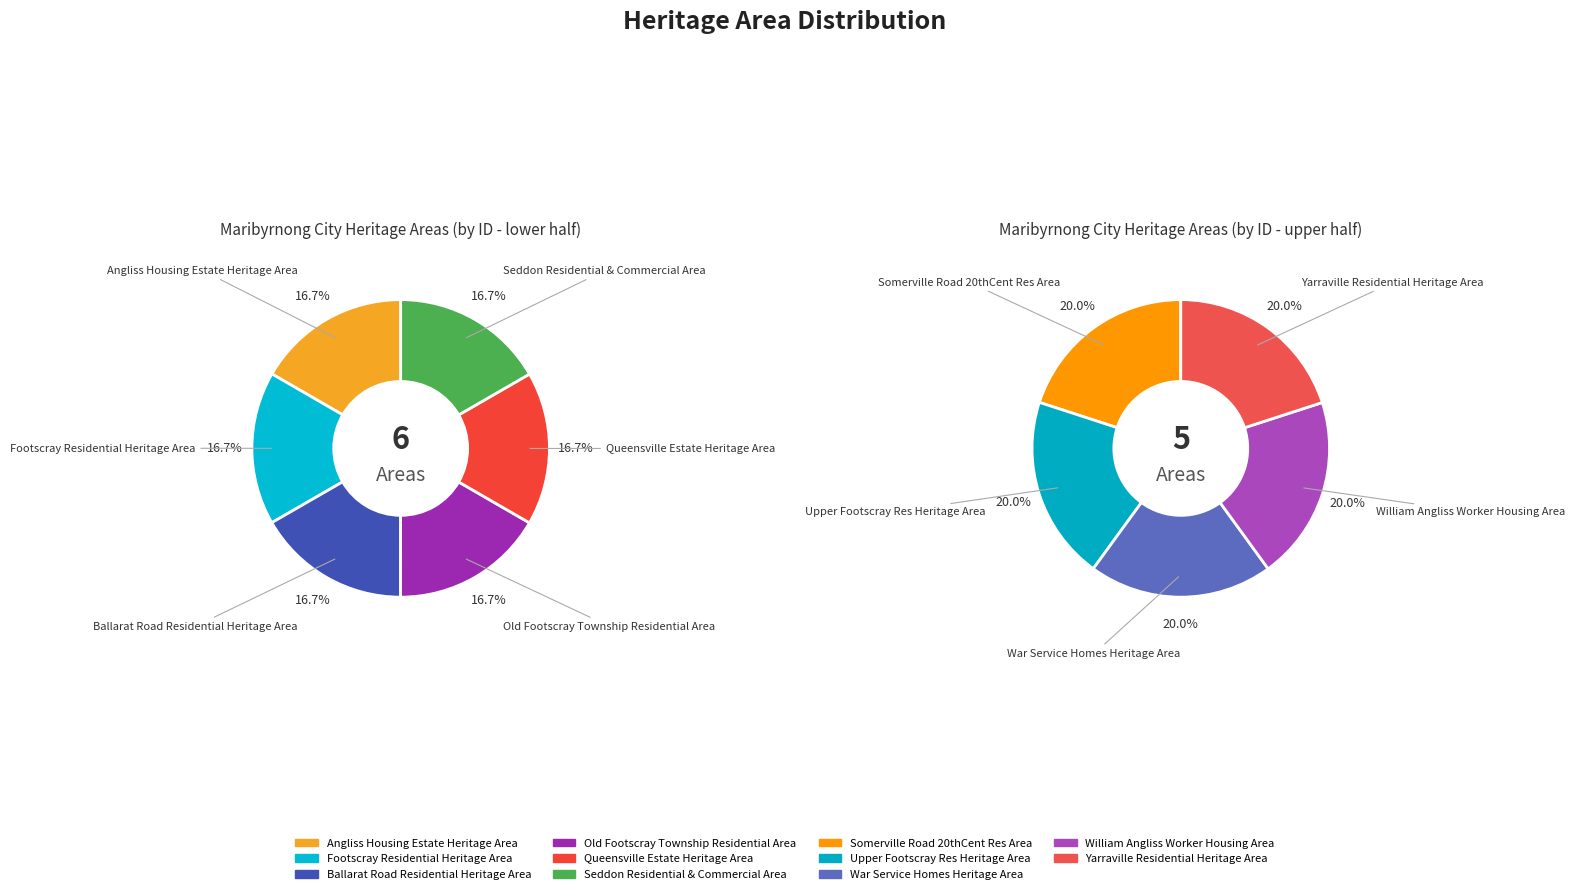

How many slices are in this pie chart?

11